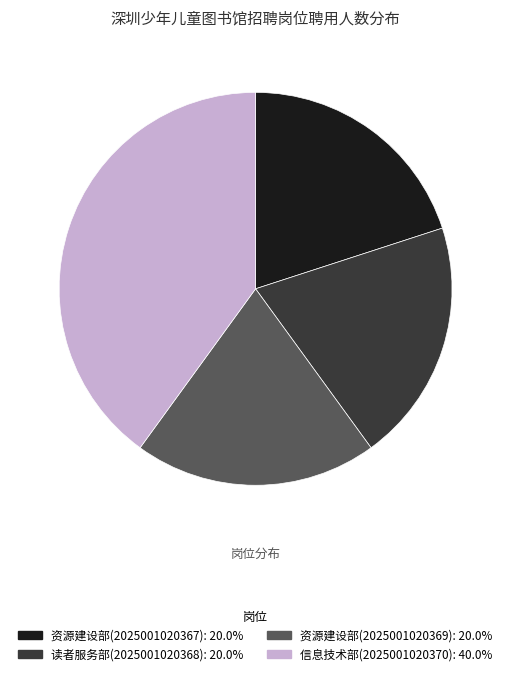

The 资源建设部(2025001020369) slice represents 20% of the pie. True or false?

True